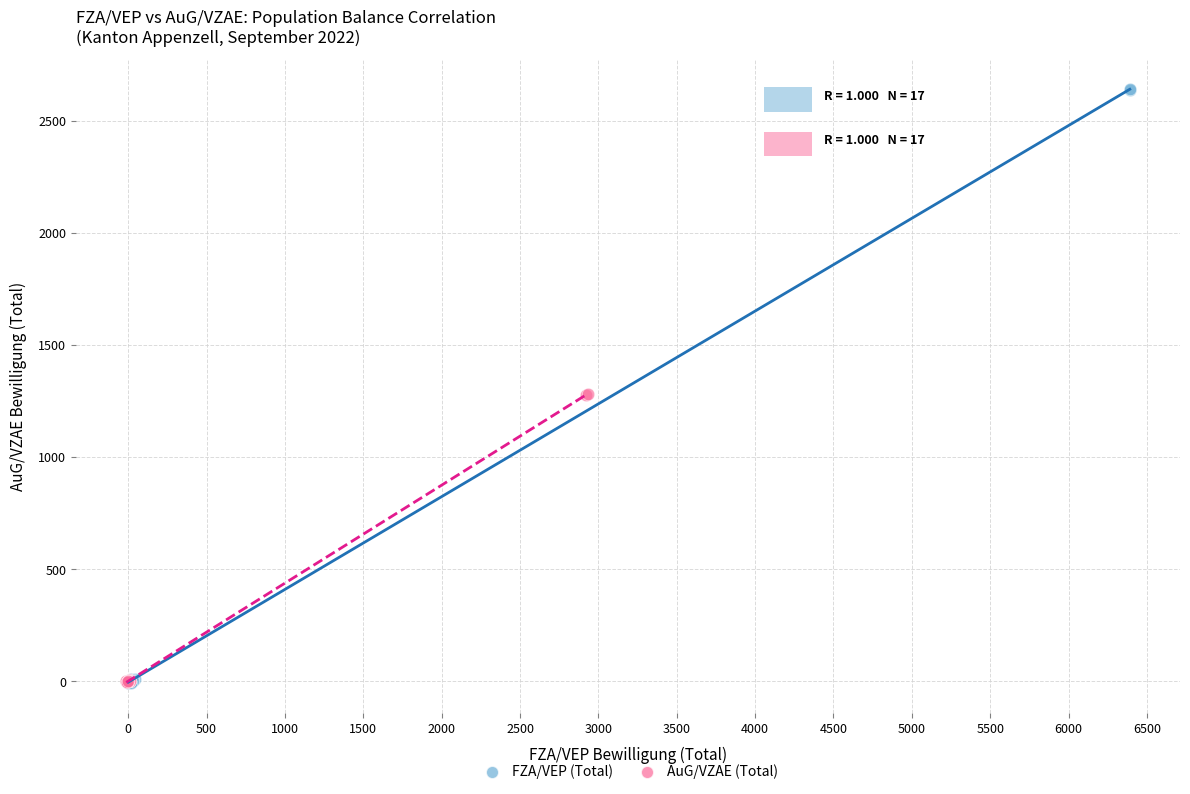

What are all the series names shown in the legend?

FZA/VEP (Total), AuG/VZAE (Total)